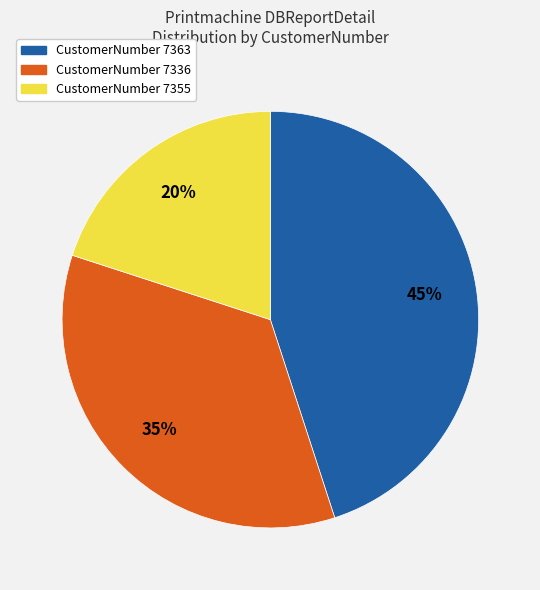

Is there a majority slice in this chart?

No